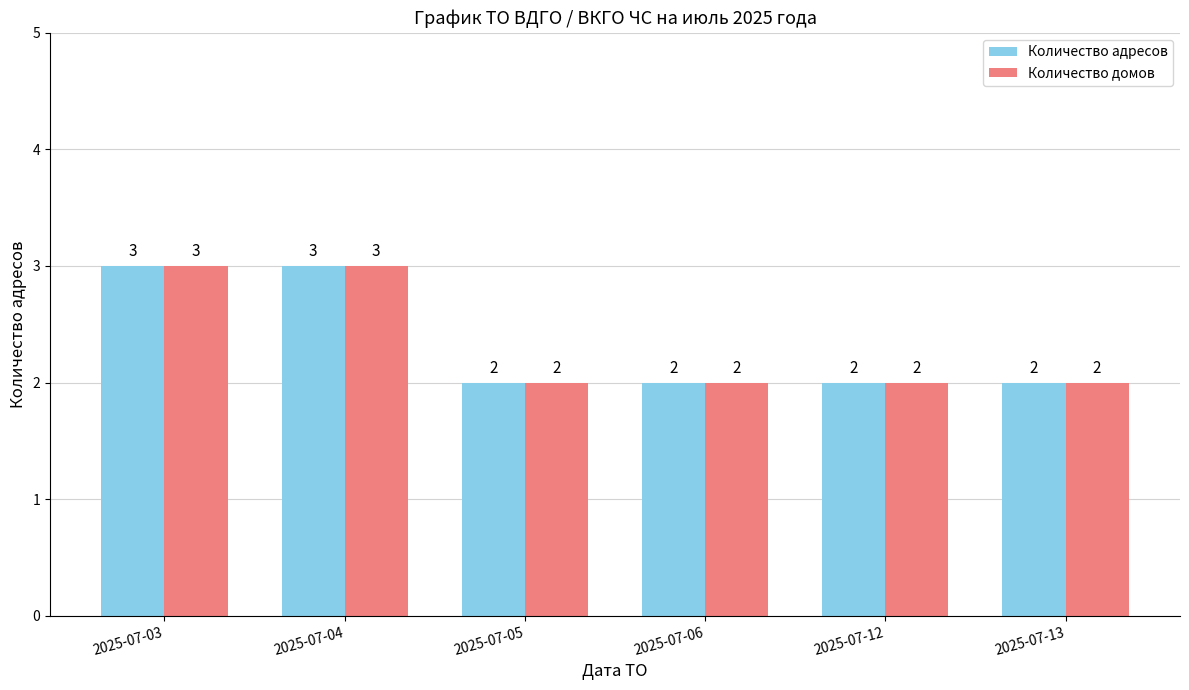

Is it true that Количество адресов equals 5 at 2025-07-03?

False